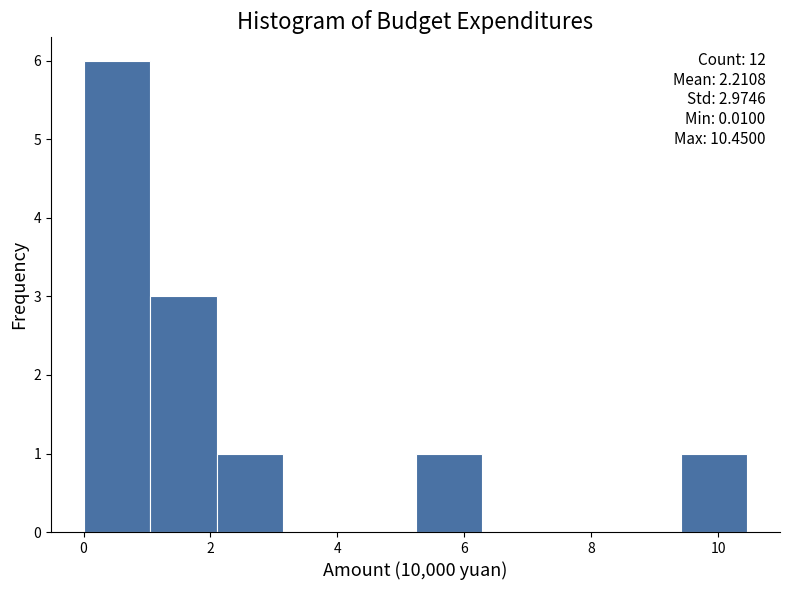

Which range on the x-axis has the tallest bar?

0.0 to 1.0